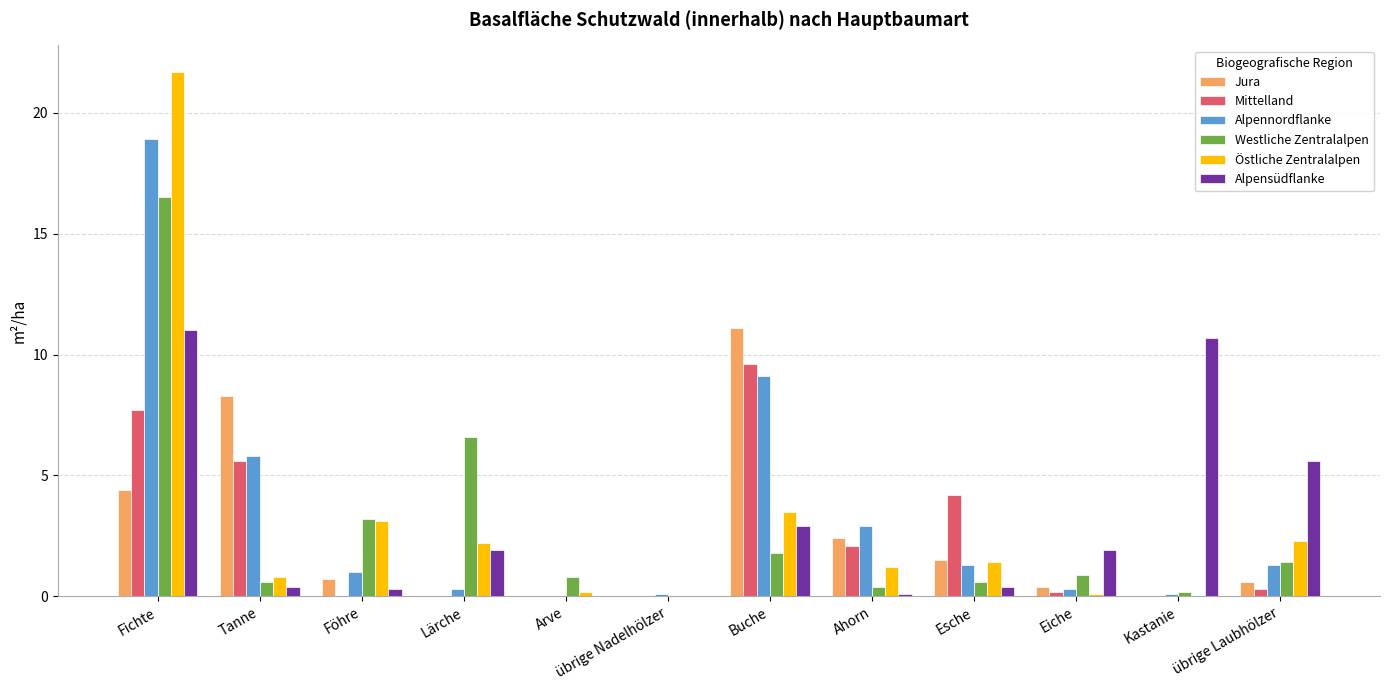

At which category does the chart reach its peak across all series?

Fichte